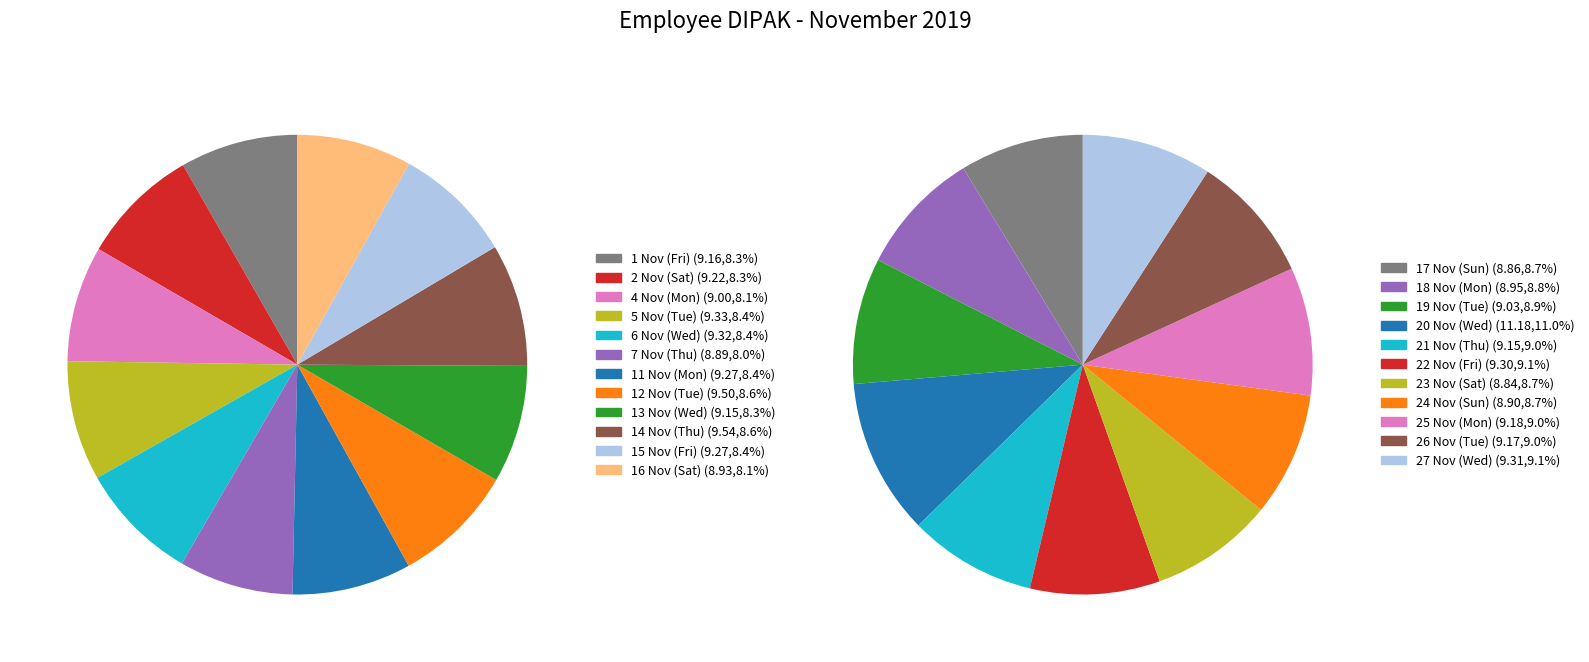

True or false: Day 21 accounts for 14% of the total.

False